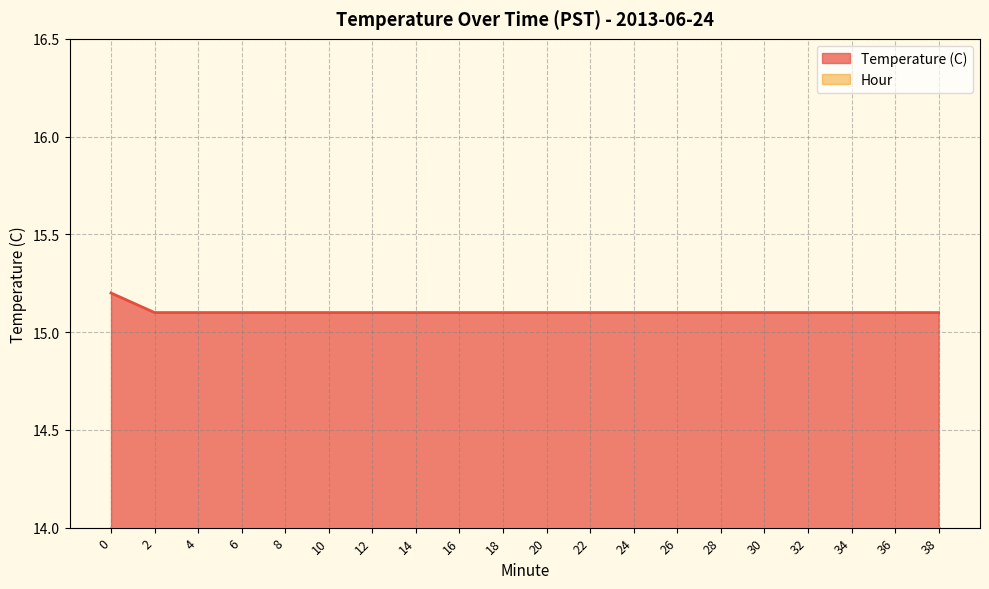

What is the average value?

15.1